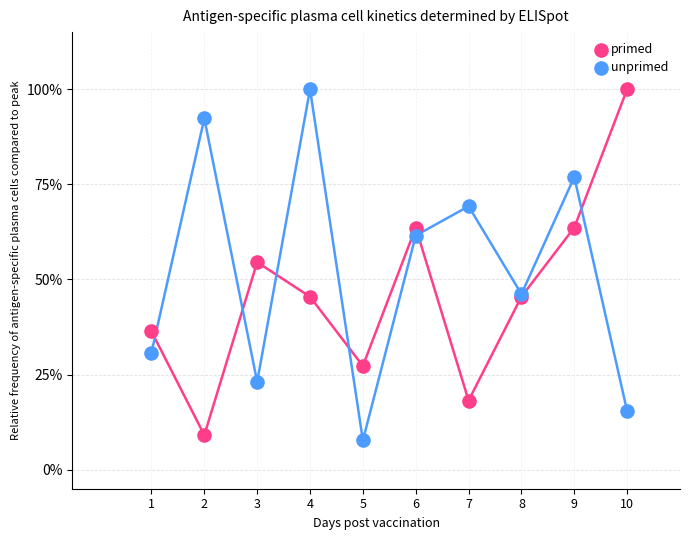

Across all series, what Y value is closest to 53?

54.5